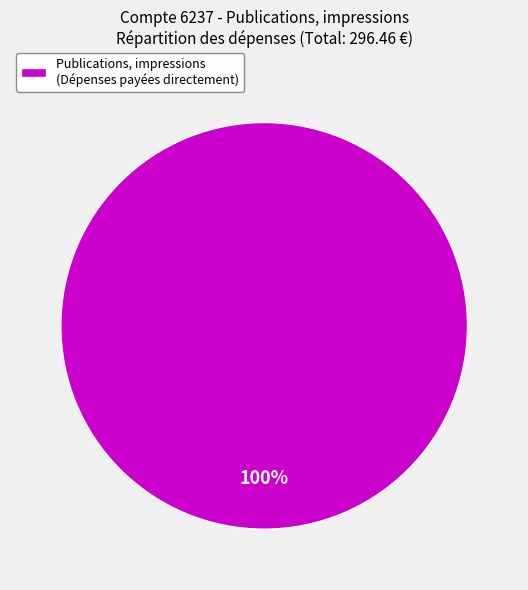

How many slices are in this pie chart?

1